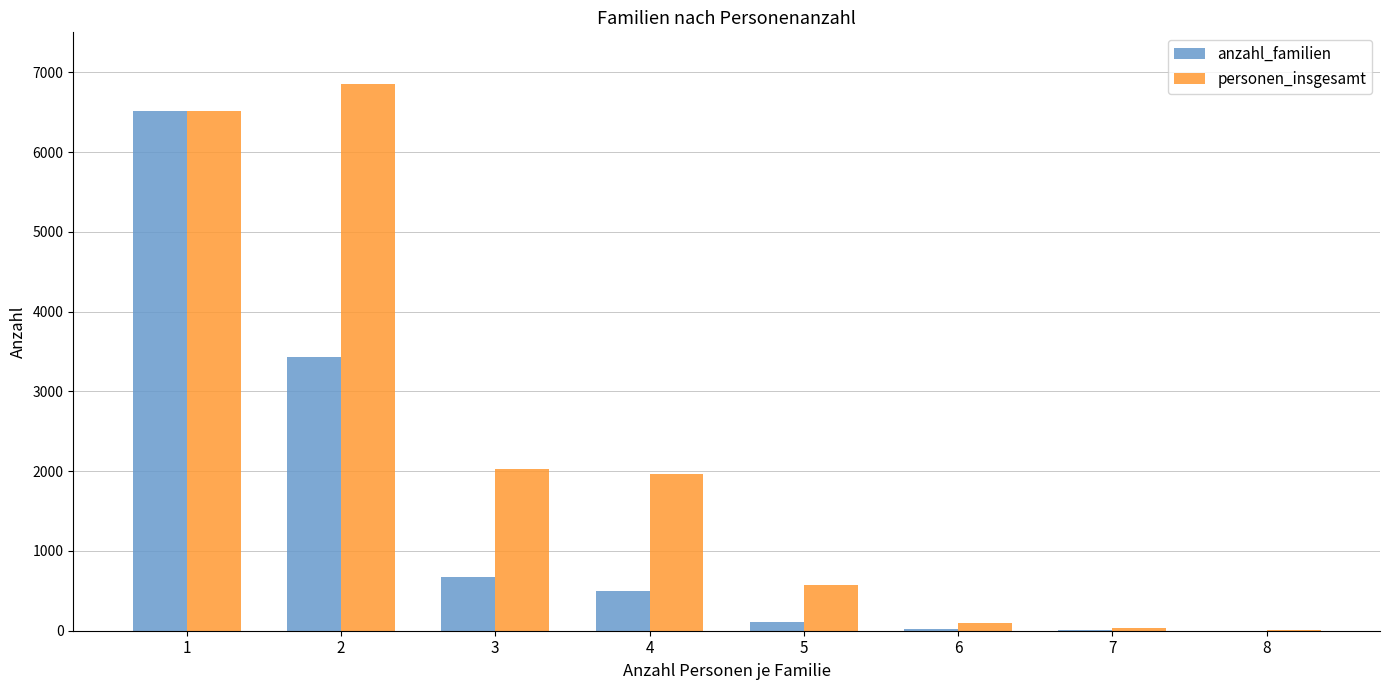

How many series are shown in this chart?

2